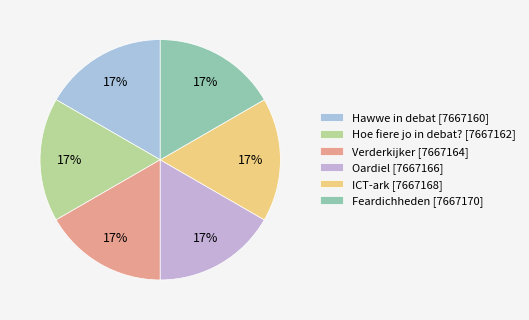

What is the ratio of the value at ICT-ark to the value at Feardichheden?

1.0